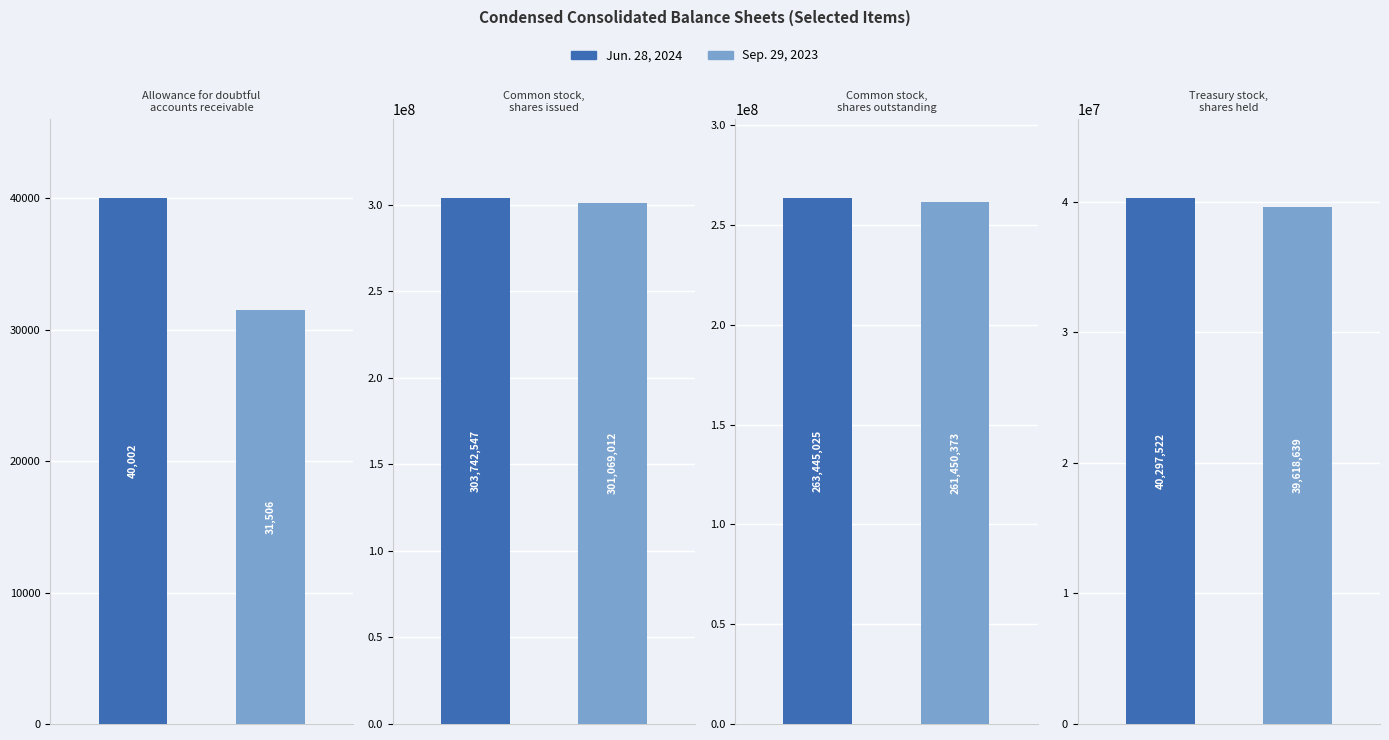

Which series has the largest total across all categories?

Jun. 28, 2024